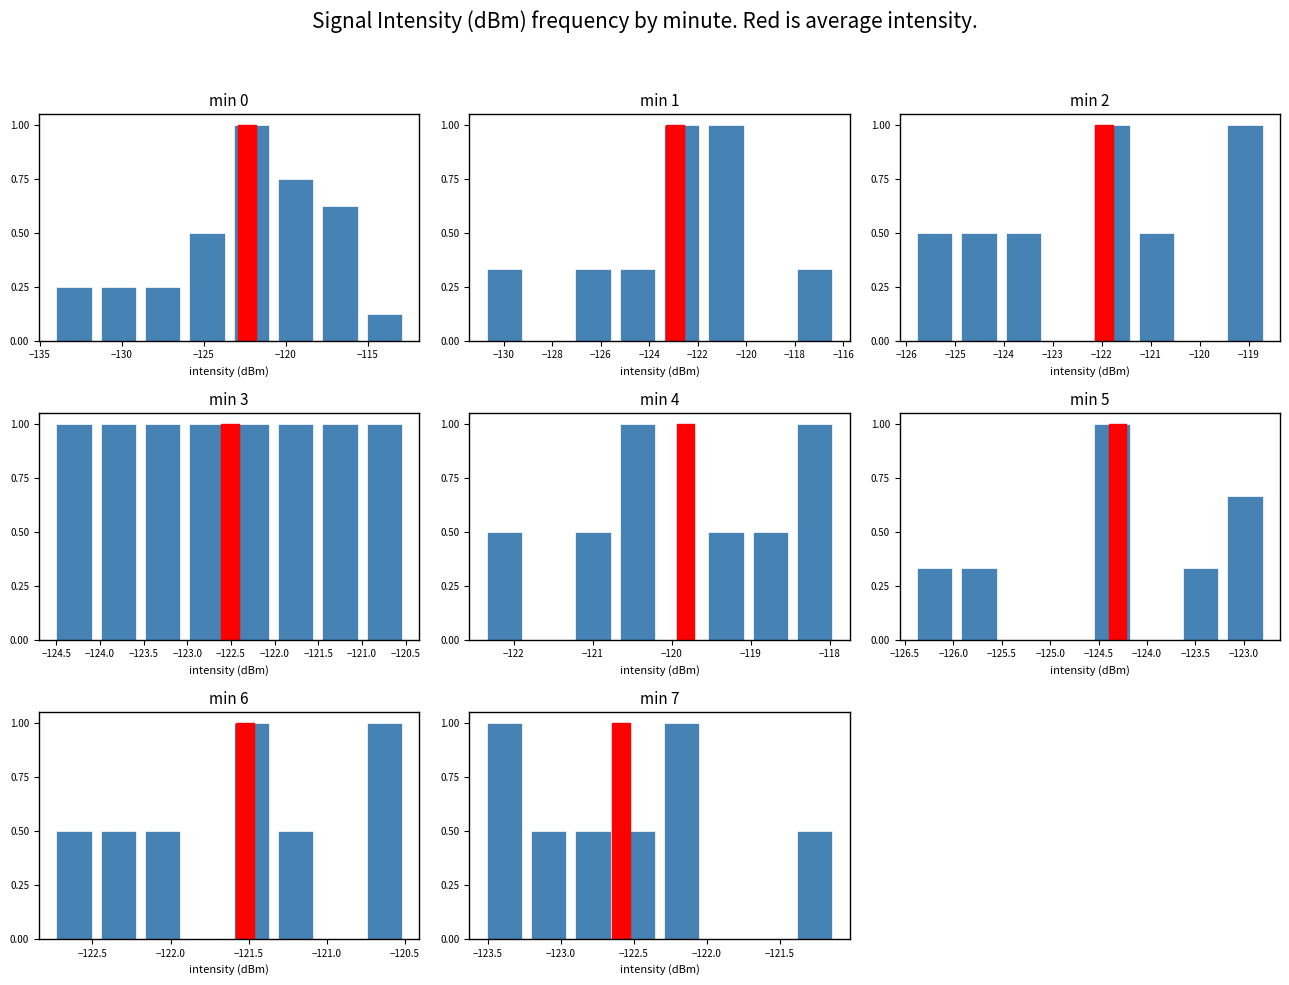

What position from the left is −120?

5